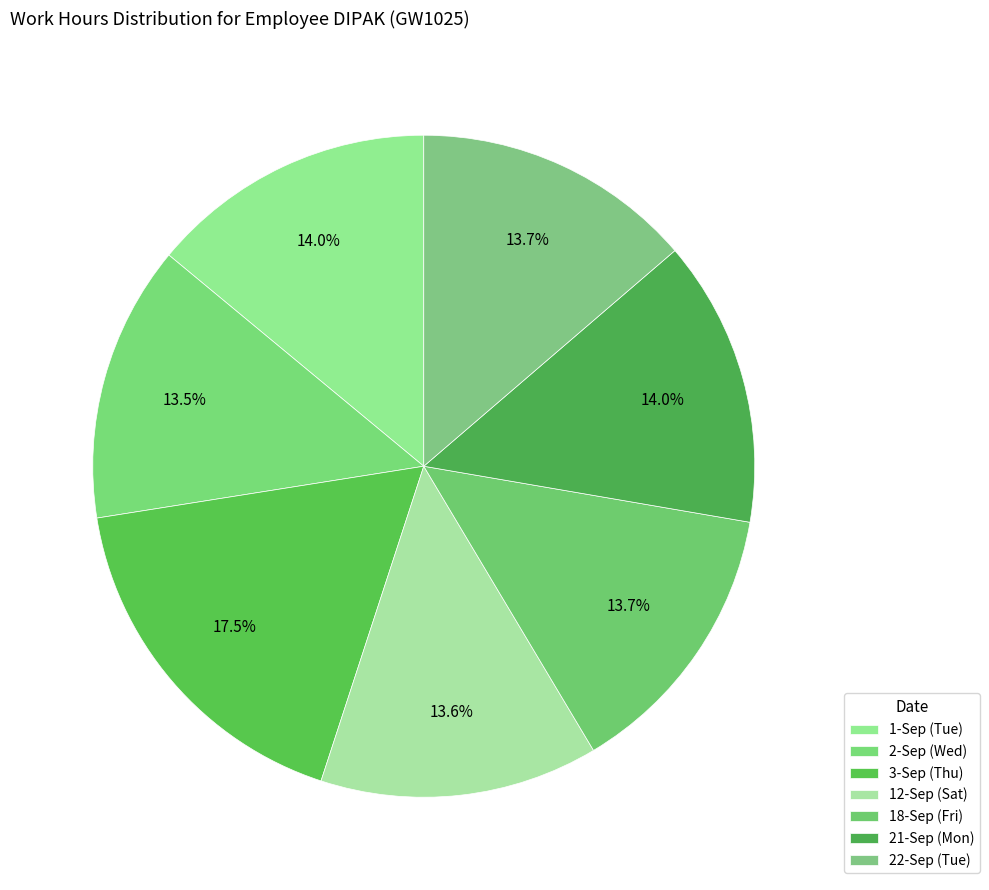

Count the number of slices in the pie.

7